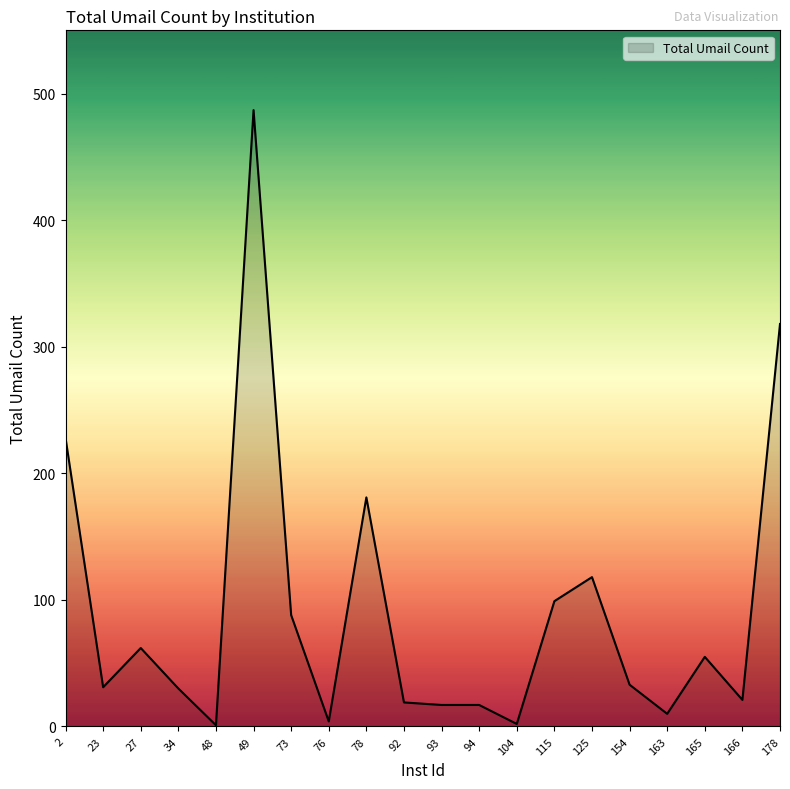

True or false: the data shows 62 at 27.

True